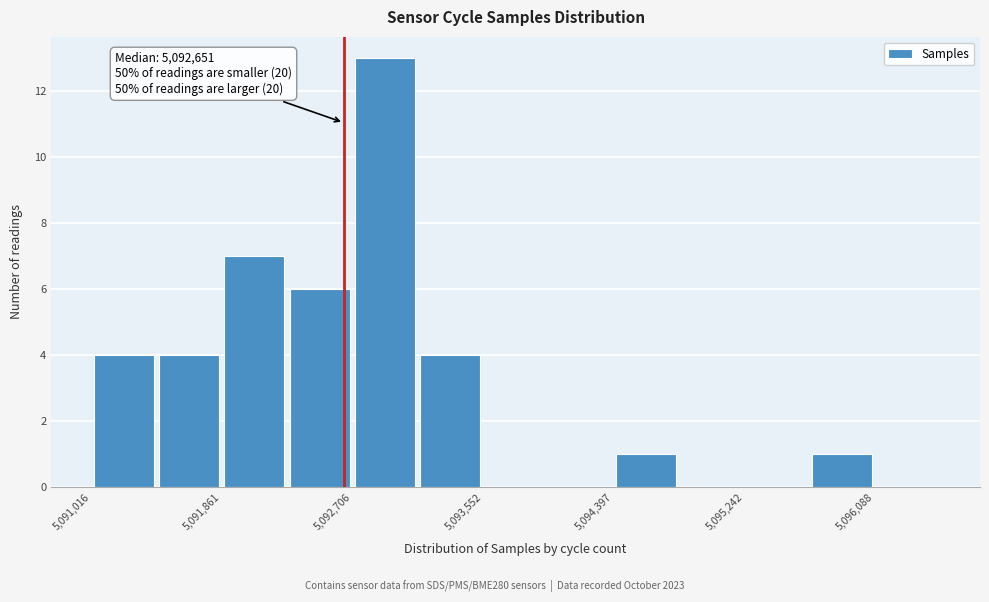

Which range on the x-axis has the tallest bar?

5092700 to 5093100